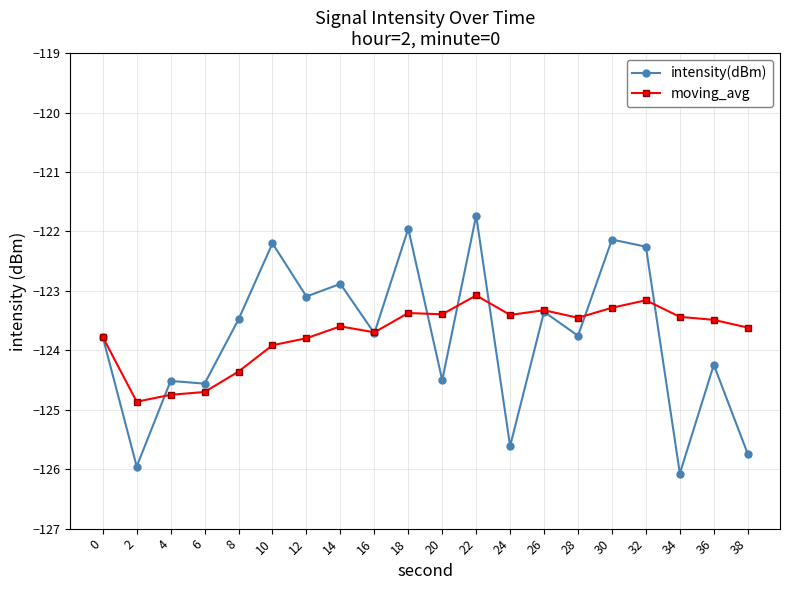

At which category is the sum across all series the highest?

22